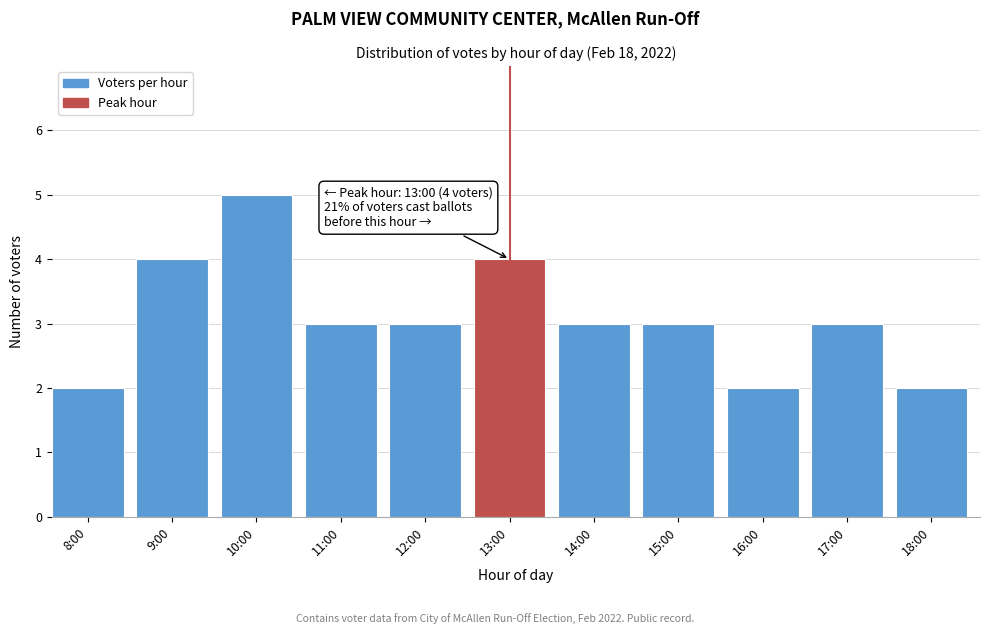

Reading left to right, list all the values displayed in this chart.

8:00=2	9:00=4	10:00=5	11:00=3	12:00=3	13:00=4	14:00=3	15:00=3	16:00=2	17:00=3	18:00=2